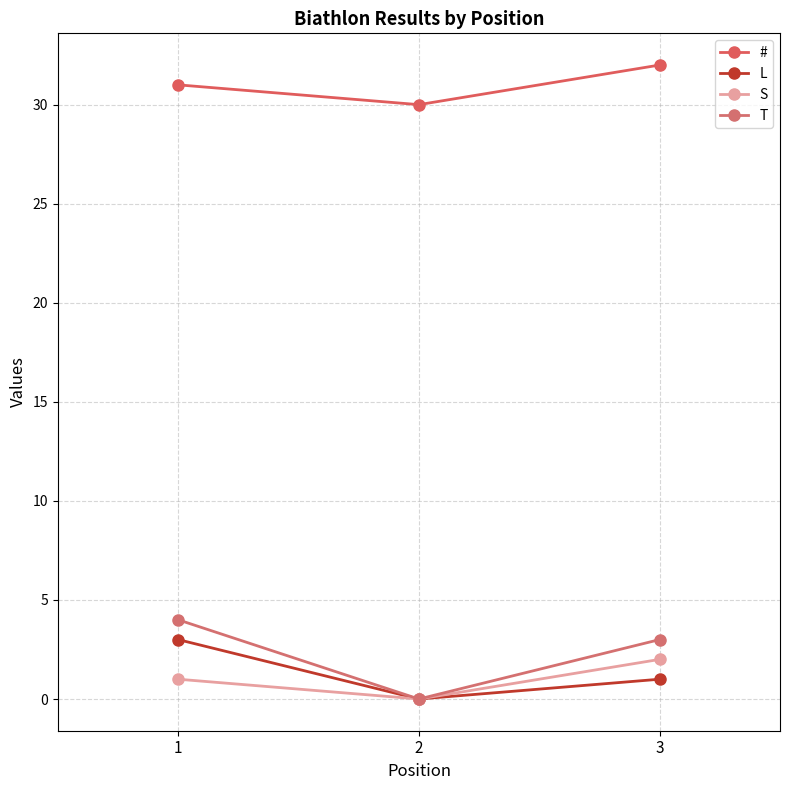

Count the L values in the range 0 to 3.

3